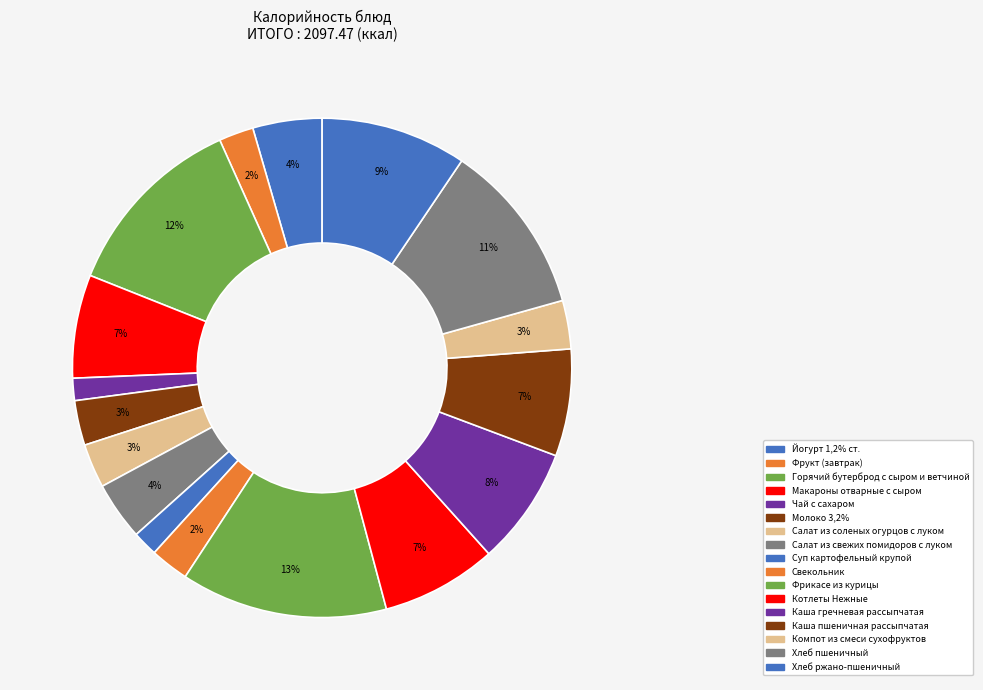

Which slice is the smallest?

Чай с сахаром